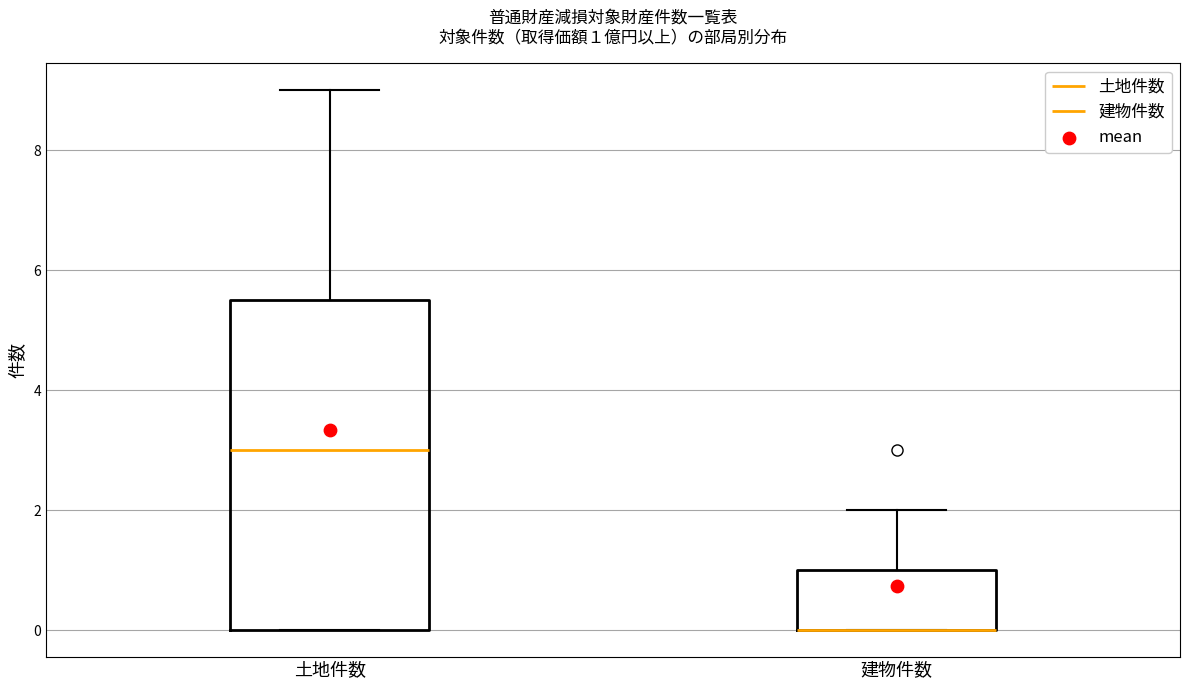

Which box is the tallest, from its lower edge to its upper edge?

土地件数